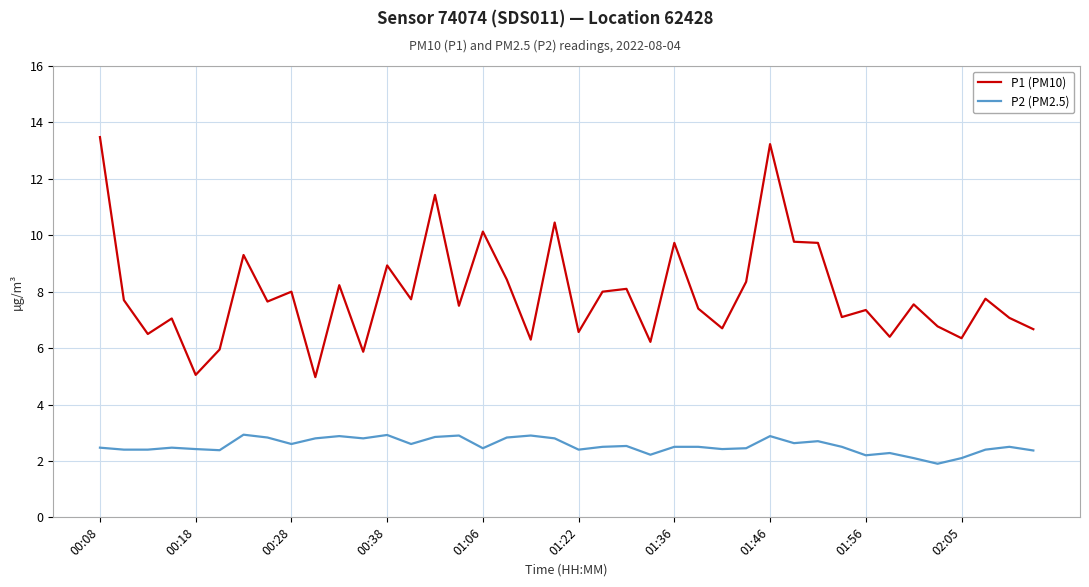

True or false: P1 (PM10) and P2 (PM2.5) cross at least once.

False